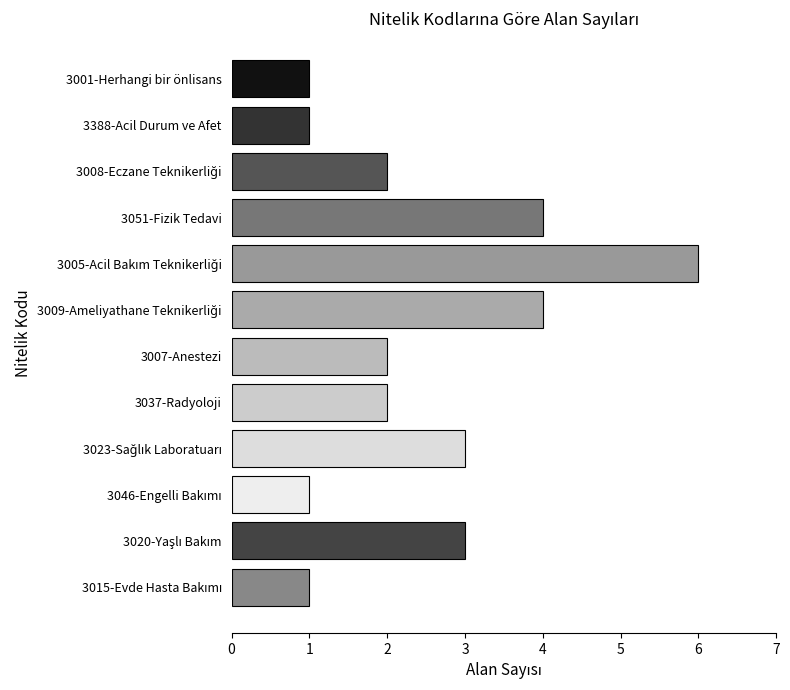

The chart shows a value of 1 at 3388-Acil Durum ve Afet. True or false?

True